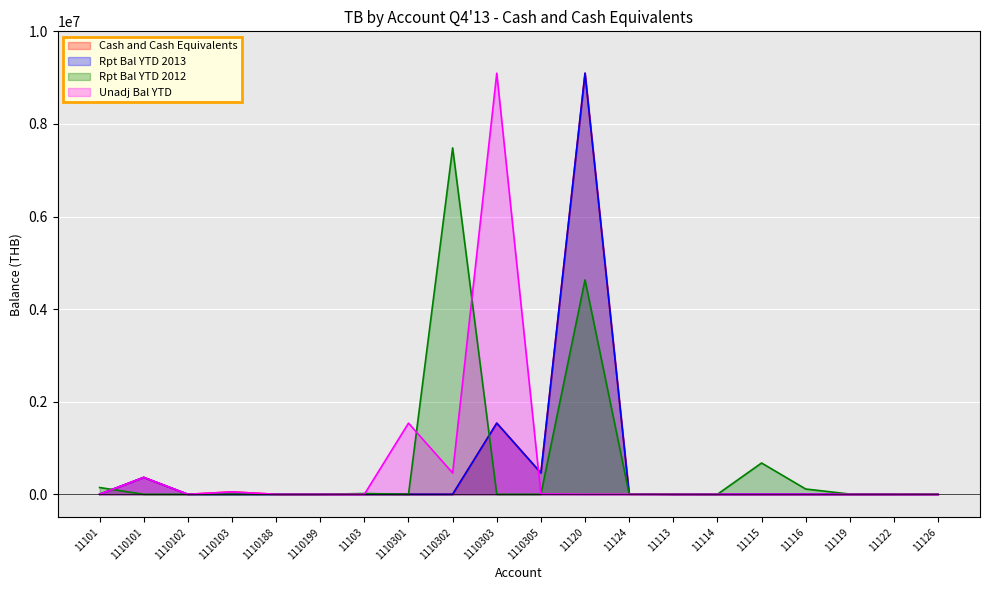

At 1110102, list the series in order from smallest to largest.

Cash and Cash Equivalents, Rpt Bal YTD 2013, Rpt Bal YTD 2012, Unadj Bal YTD